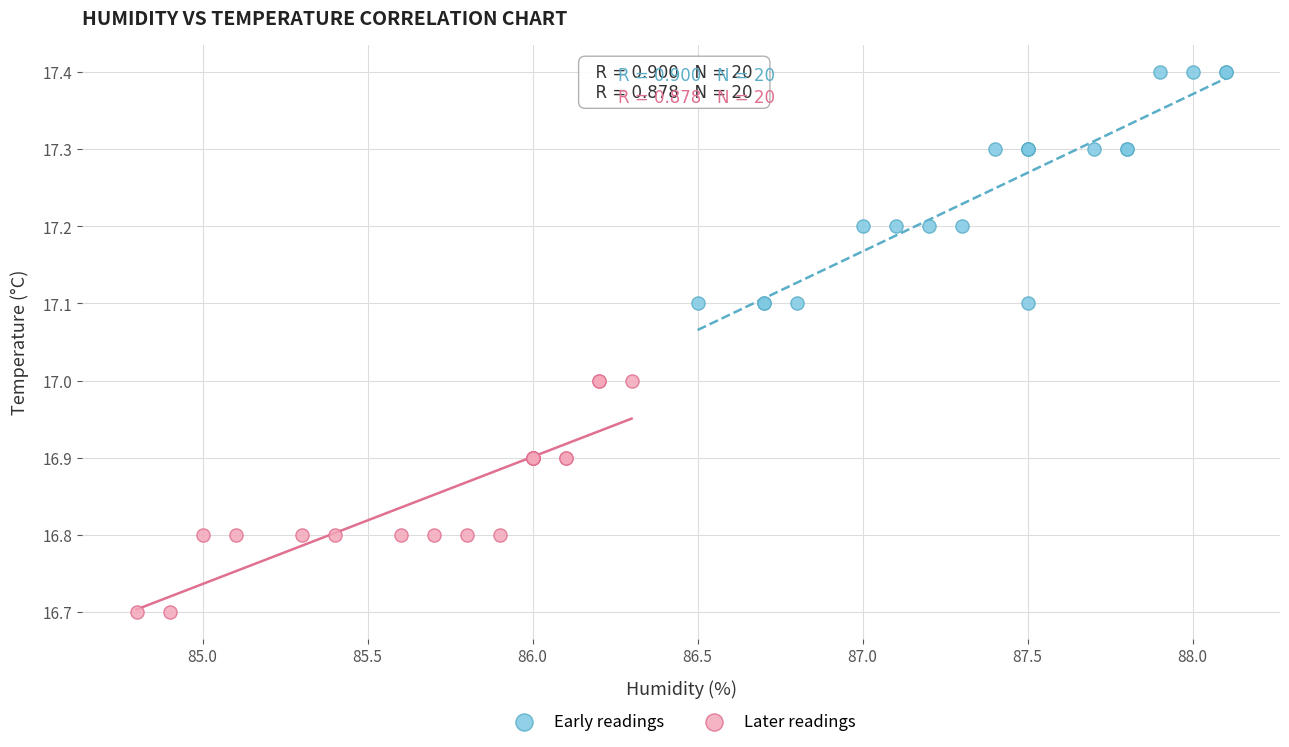

Which series contains the highest Y value?

Early readings